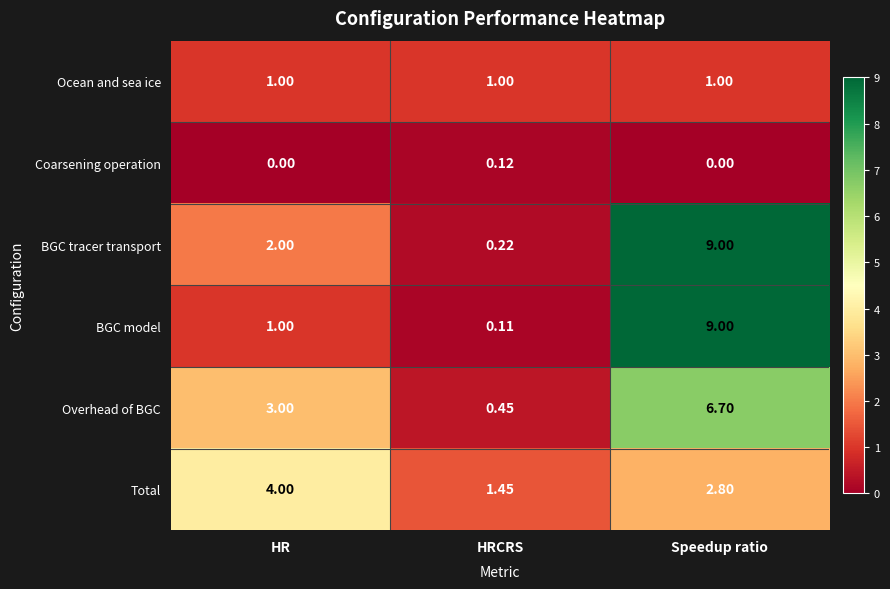

Which series has the largest range (max minus min)?

BGC model